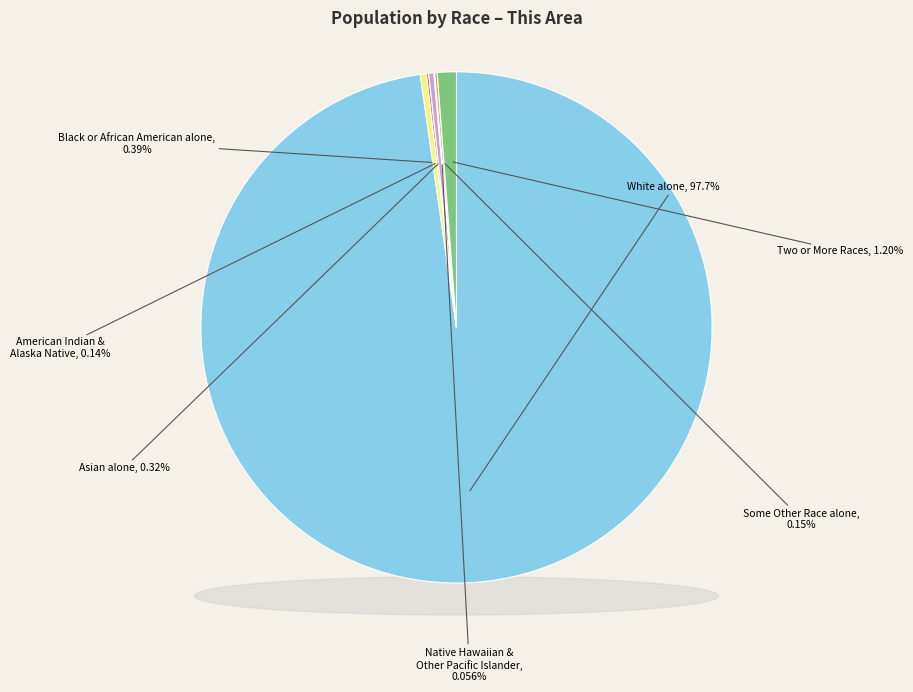

How many segments does this pie chart have?

7